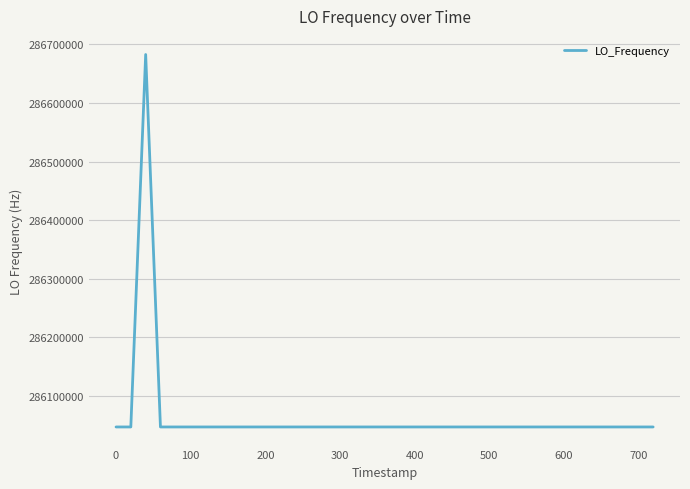

What is the greatest value displayed?

286682705.7